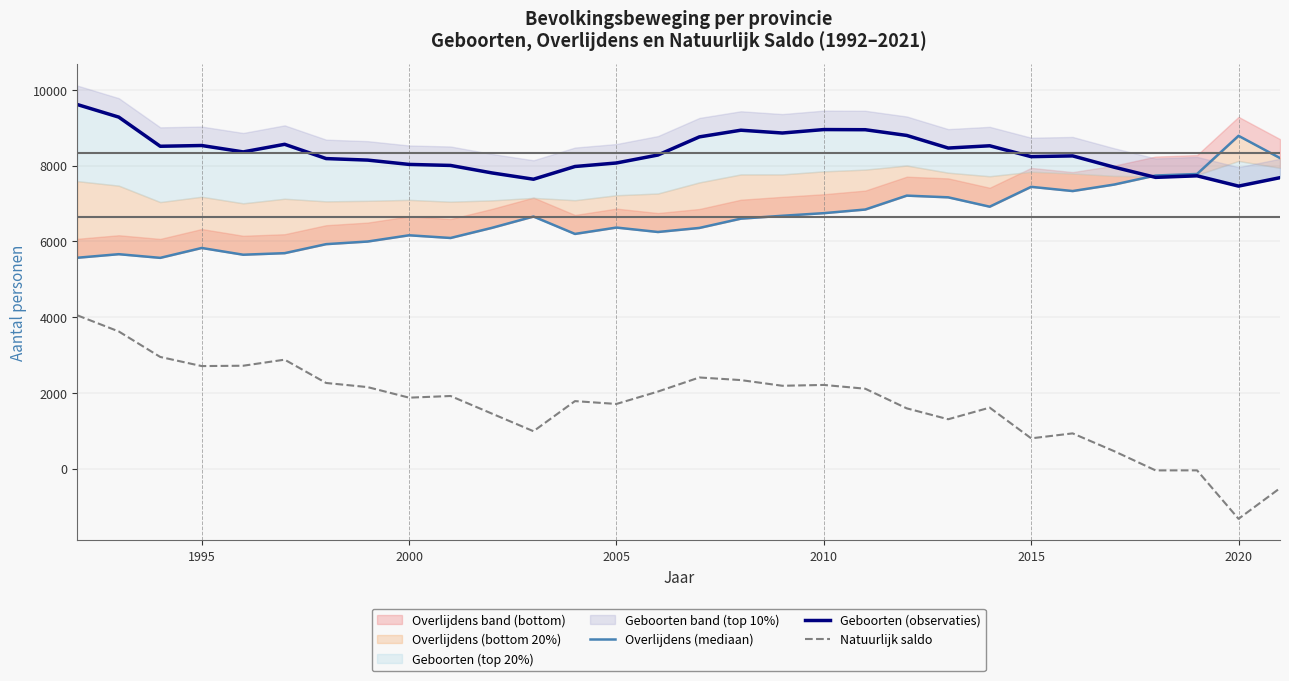

Which series has the largest range (max minus min)?

Natuurlijk saldo